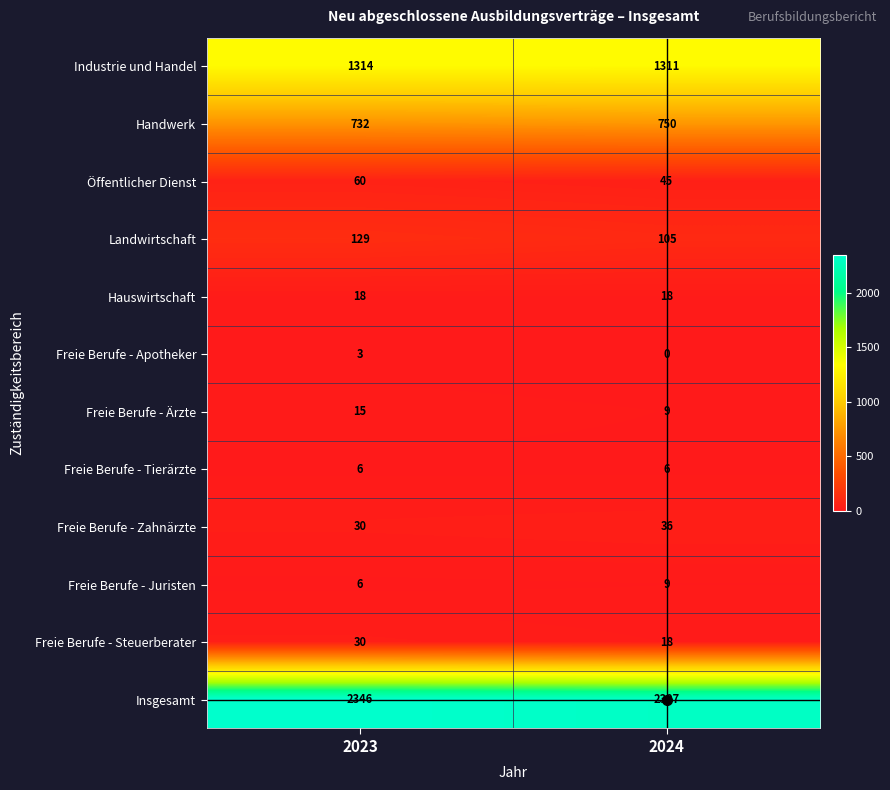

Which series has the largest range (max minus min)?

Insgesamt